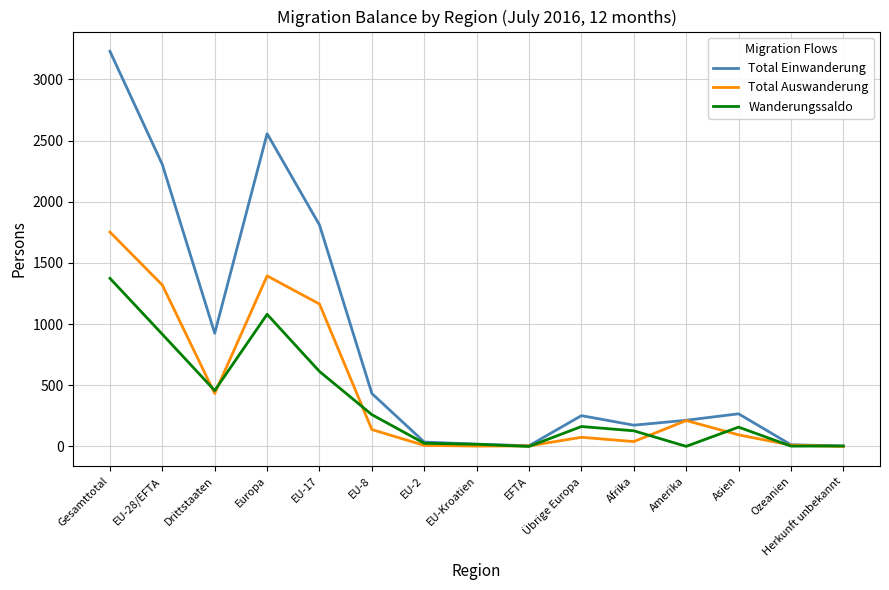

Rank the series by their maximum value, from lowest to highest.

Wanderungssaldo, Total Auswanderung, Total Einwanderung